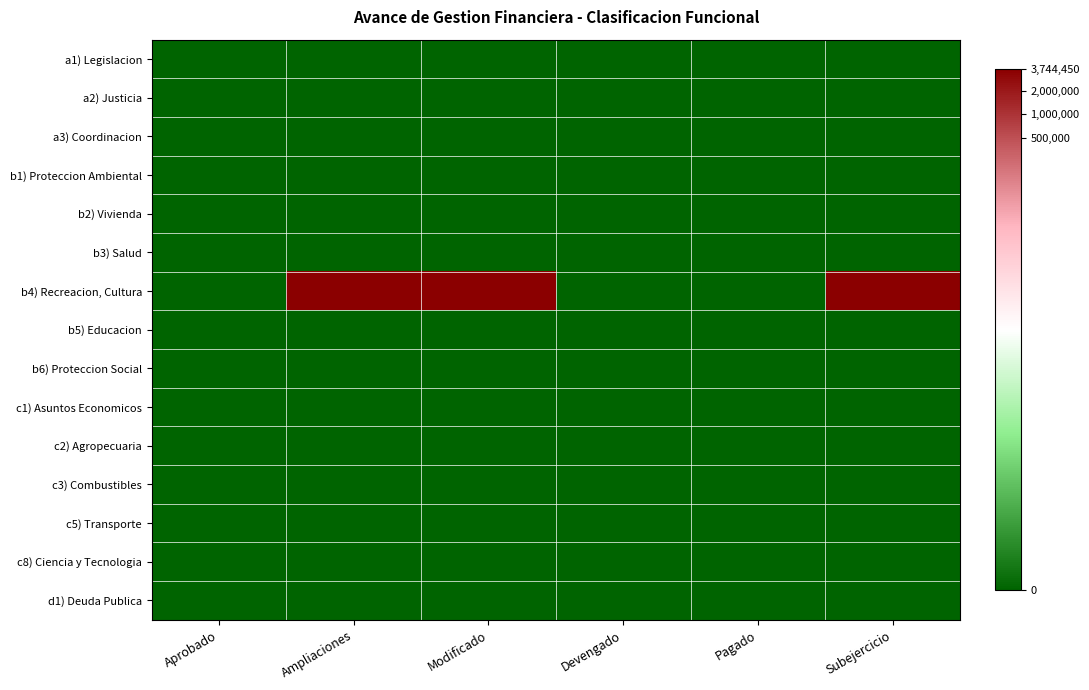

Reading left to right, transcribe all the data shown in this chart.

a1) Legislacion: Aprobado=0.0	Ampliaciones=0.0	Modificado=0.0	Devengado=0.0	Pagado=0.0	Subejercicio=0.0
a2) Justicia: Aprobado=0.0	Ampliaciones=0.0	Modificado=0.0	Devengado=0.0	Pagado=0.0	Subejercicio=0.0
a3) Coordinacion: Aprobado=0.0	Ampliaciones=0.0	Modificado=0.0	Devengado=0.0	Pagado=0.0	Subejercicio=0.0
b1) Proteccion Ambiental: Aprobado=0.0	Ampliaciones=0.0	Modificado=0.0	Devengado=0.0	Pagado=0.0	Subejercicio=0.0
b2) Vivienda: Aprobado=0.0	Ampliaciones=0.0	Modificado=0.0	Devengado=0.0	Pagado=0.0	Subejercicio=0.0
b3) Salud: Aprobado=0.0	Ampliaciones=0.0	Modificado=0.0	Devengado=0.0	Pagado=0.0	Subejercicio=0.0
b4) Recreacion, Cultura: Aprobado=0.0	Ampliaciones=15.1	Modificado=15.1	Devengado=0.0	Pagado=0.0	Subejercicio=15.1
b5) Educacion: Aprobado=0.0	Ampliaciones=0.0	Modificado=0.0	Devengado=0.0	Pagado=0.0	Subejercicio=0.0
b6) Proteccion Social: Aprobado=0.0	Ampliaciones=0.0	Modificado=0.0	Devengado=0.0	Pagado=0.0	Subejercicio=0.0
c1) Asuntos Economicos: Aprobado=0.0	Ampliaciones=0.0	Modificado=0.0	Devengado=0.0	Pagado=0.0	Subejercicio=0.0
c2) Agropecuaria: Aprobado=0.0	Ampliaciones=0.0	Modificado=0.0	Devengado=0.0	Pagado=0.0	Subejercicio=0.0
c3) Combustibles: Aprobado=0.0	Ampliaciones=0.0	Modificado=0.0	Devengado=0.0	Pagado=0.0	Subejercicio=0.0
c5) Transporte: Aprobado=0.0	Ampliaciones=0.0	Modificado=0.0	Devengado=0.0	Pagado=0.0	Subejercicio=0.0
c8) Ciencia y Tecnologia: Aprobado=0.0	Ampliaciones=0.0	Modificado=0.0	Devengado=0.0	Pagado=0.0	Subejercicio=0.0
d1) Deuda Publica: Aprobado=0.0	Ampliaciones=0.0	Modificado=0.0	Devengado=0.0	Pagado=0.0	Subejercicio=0.0